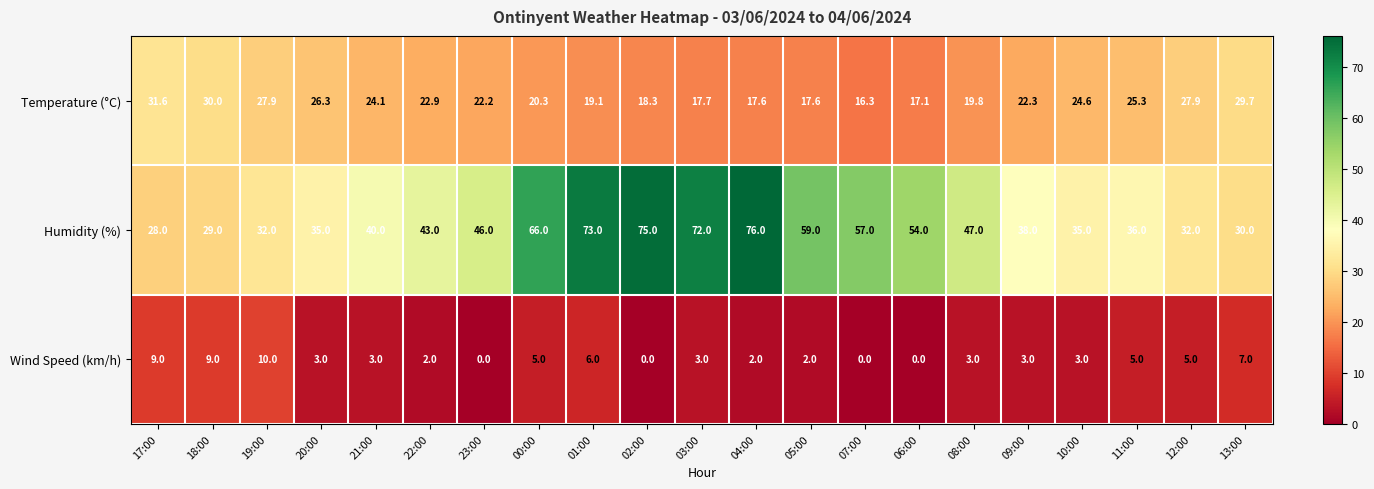

At which category is the sum across all series the highest?

01:00